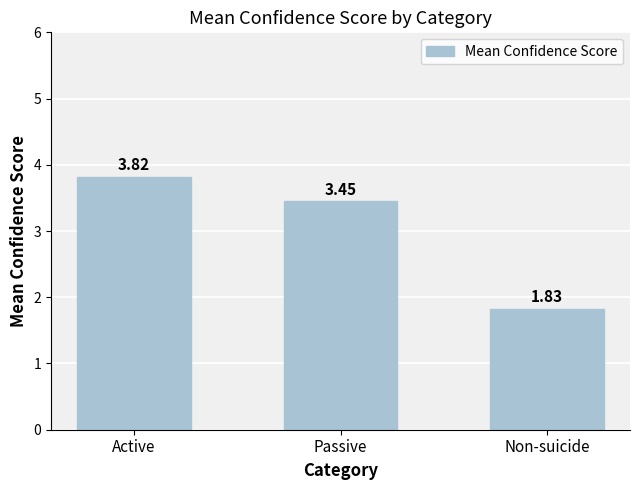

What is the difference between the values at Active and Non-suicide?

2.0